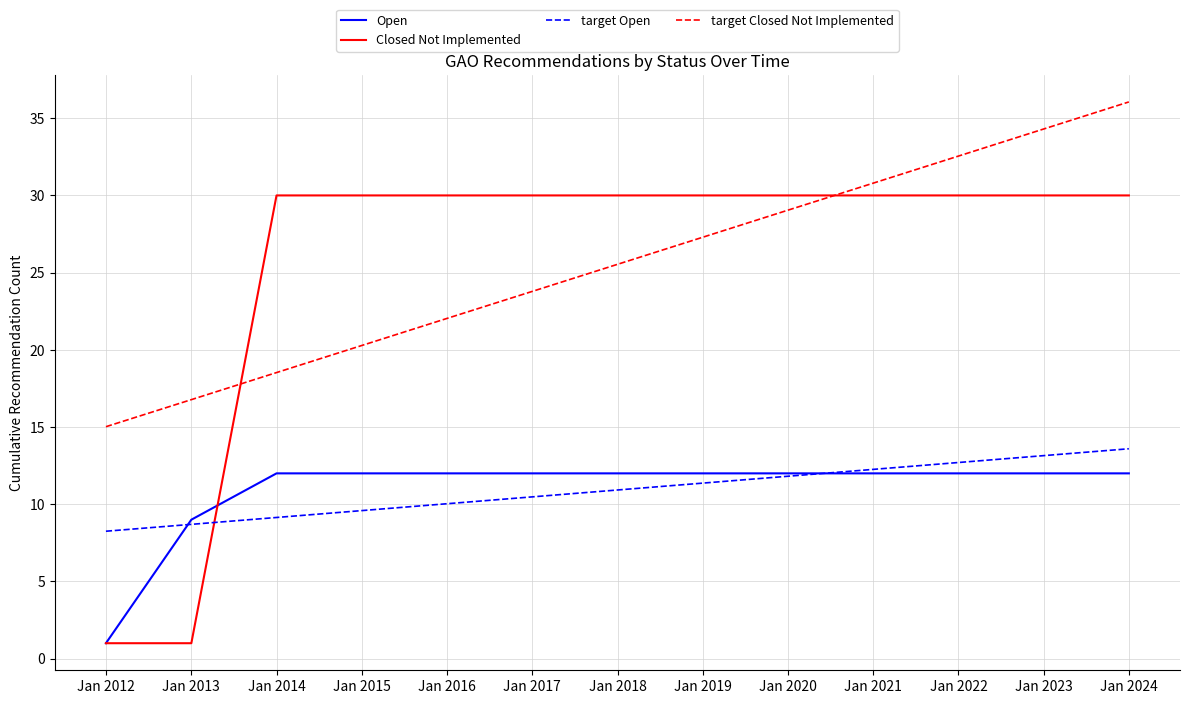

Which label corresponds to the largest value in the chart?

Jan 2024